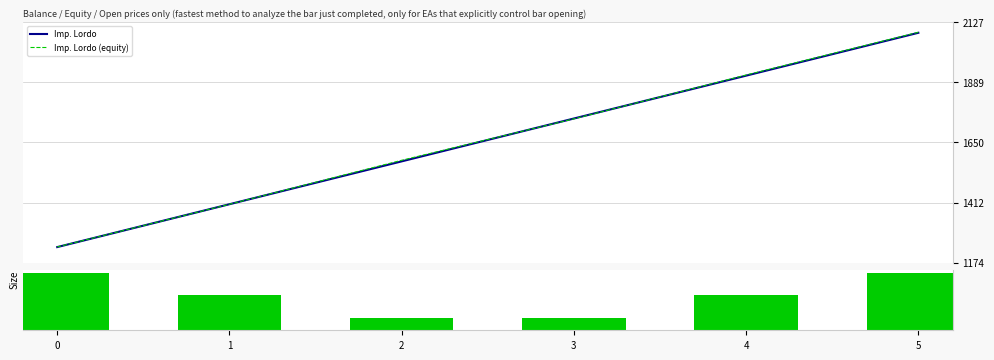

Which series has the largest total across all categories?

Imp. Lordo (equity)